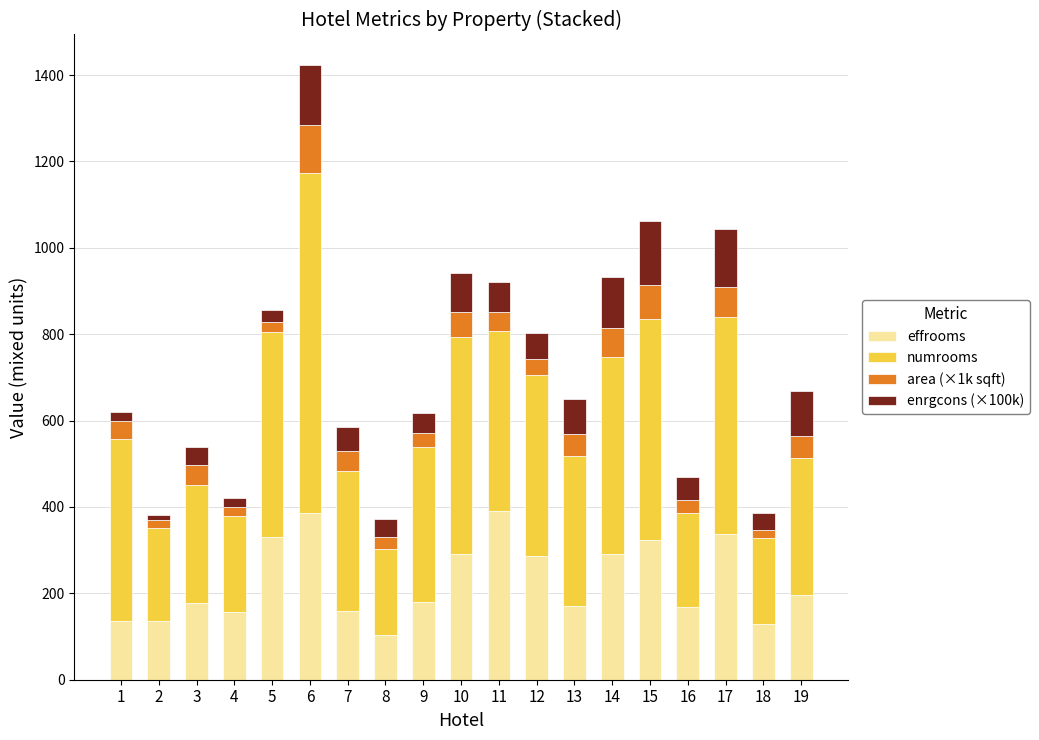

What is the maximum value for effrooms?

391.4